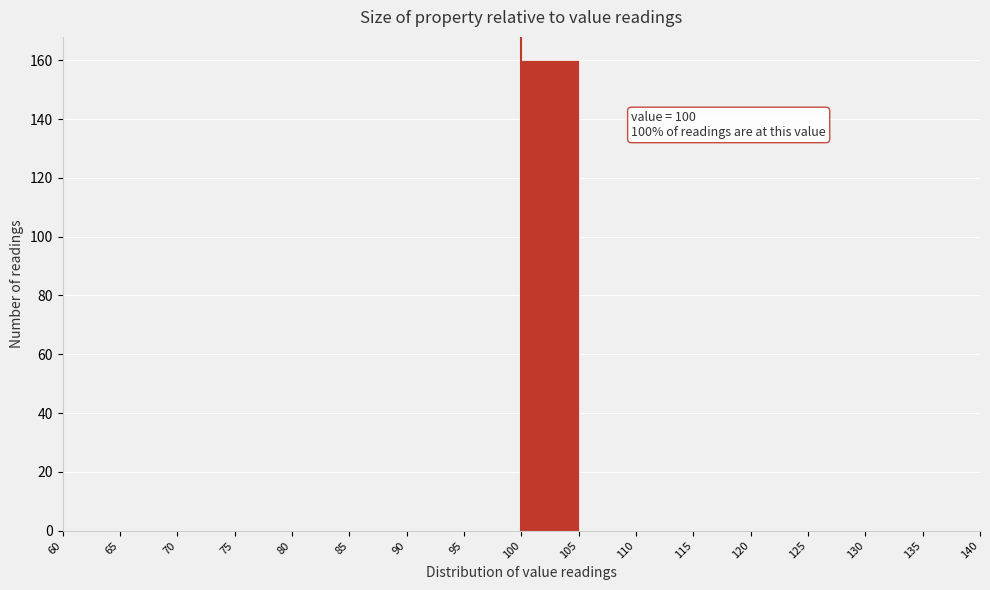

Over which range of the x-axis is the bar tallest?

100 to 105